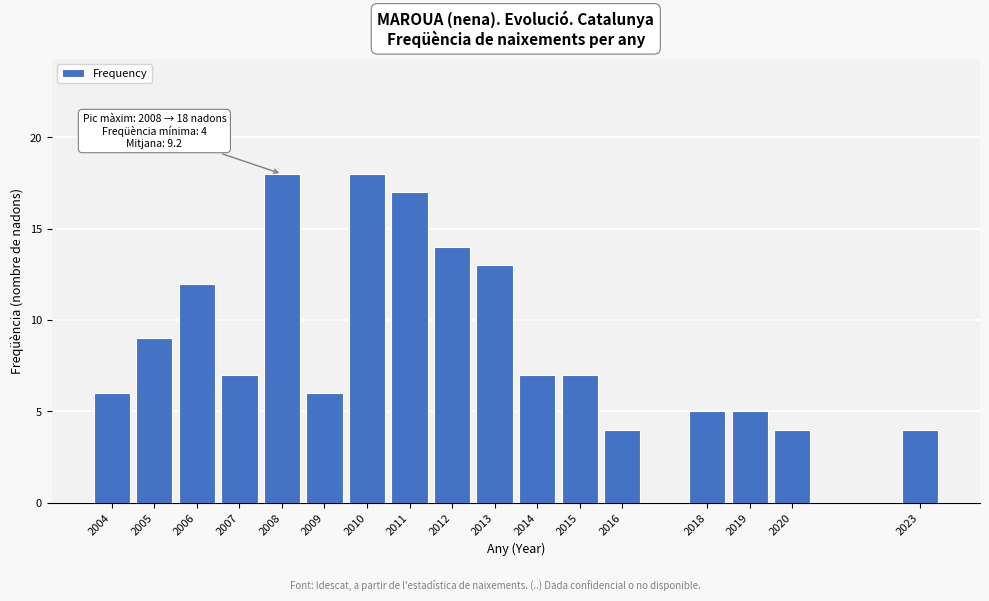

Reading right to left, list all the values displayed in this chart.

4	4	5	5	4	7	7	13	14	17	18	6	18	7	12	9	6